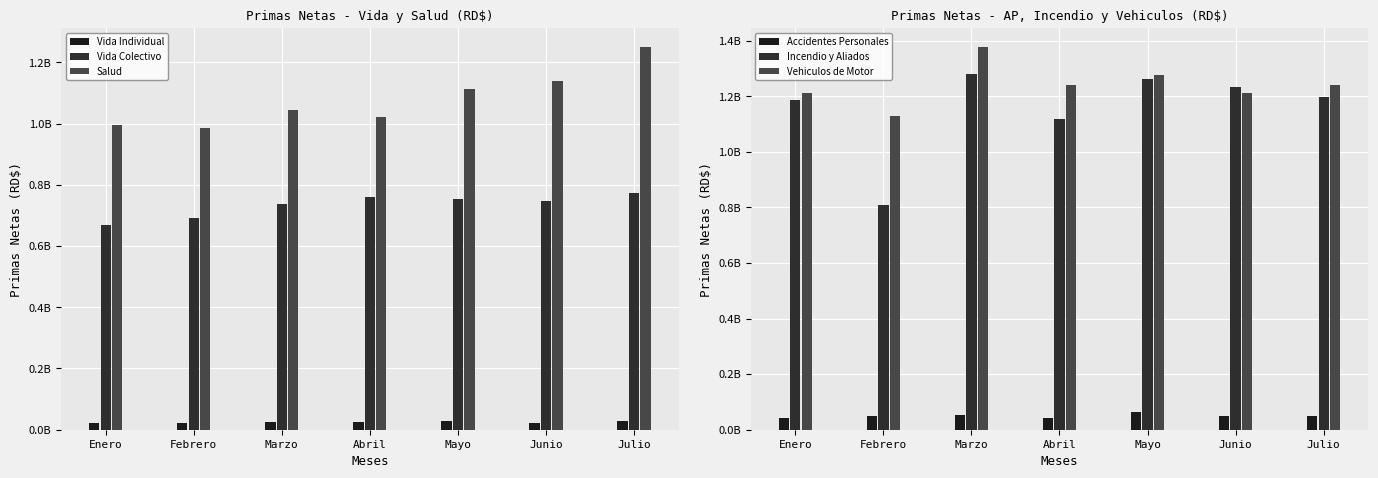

At Febrero, list the series in order from largest to smallest.

Vehiculos de Motor, Salud, Incendio y Aliados, Vida Colectivo, Accidentes Personales, Vida Individual